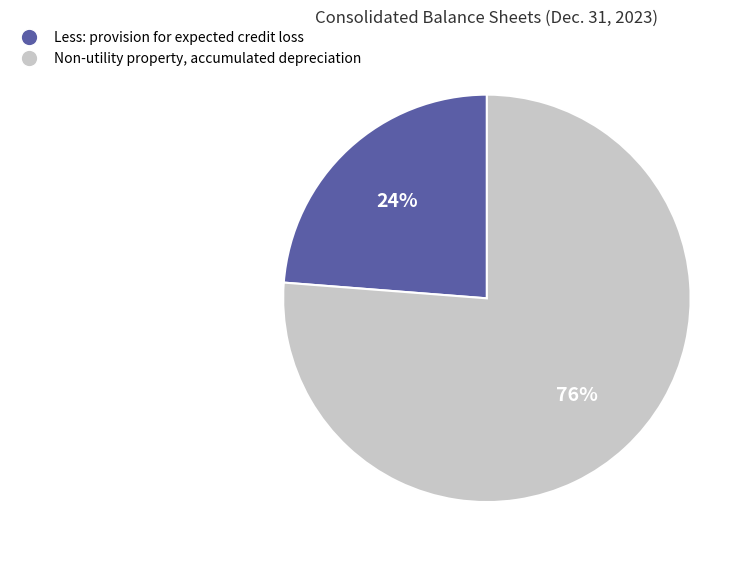

Combined, do Less: provision for expected credit loss and Non-utility property, accumulated depreciation account for over 50%?

Yes